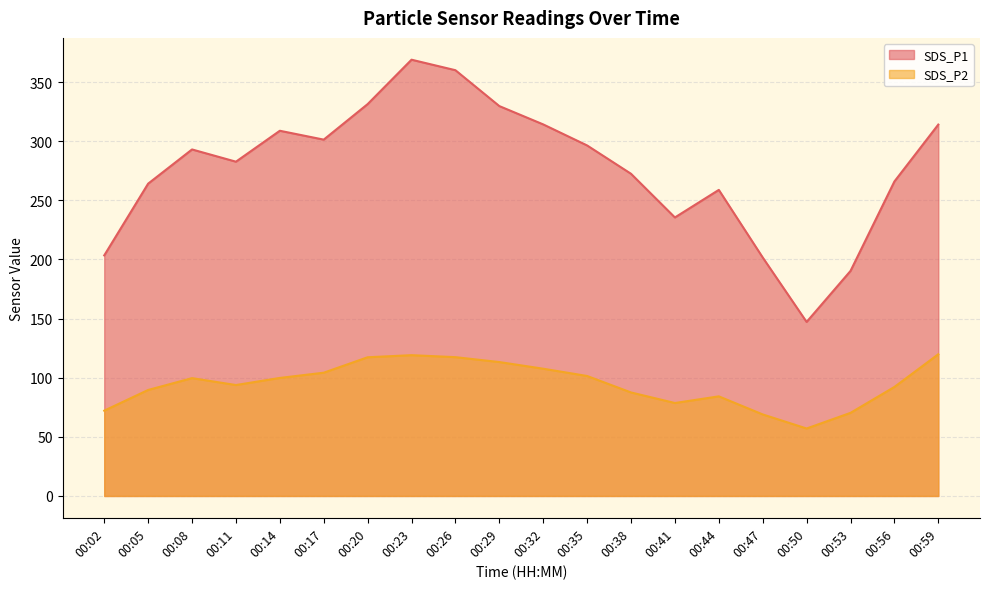

True or false: SDS_P1 and SDS_P2 intersect in this chart.

False